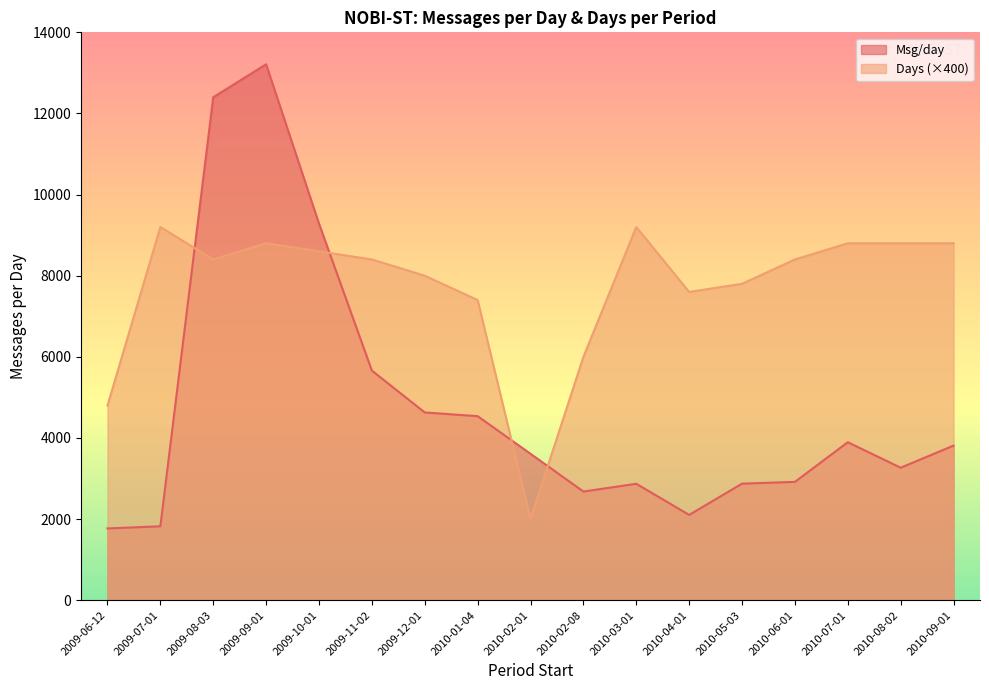

In Days, how many points are lower than both neighbors (excluding endpoints)?

3